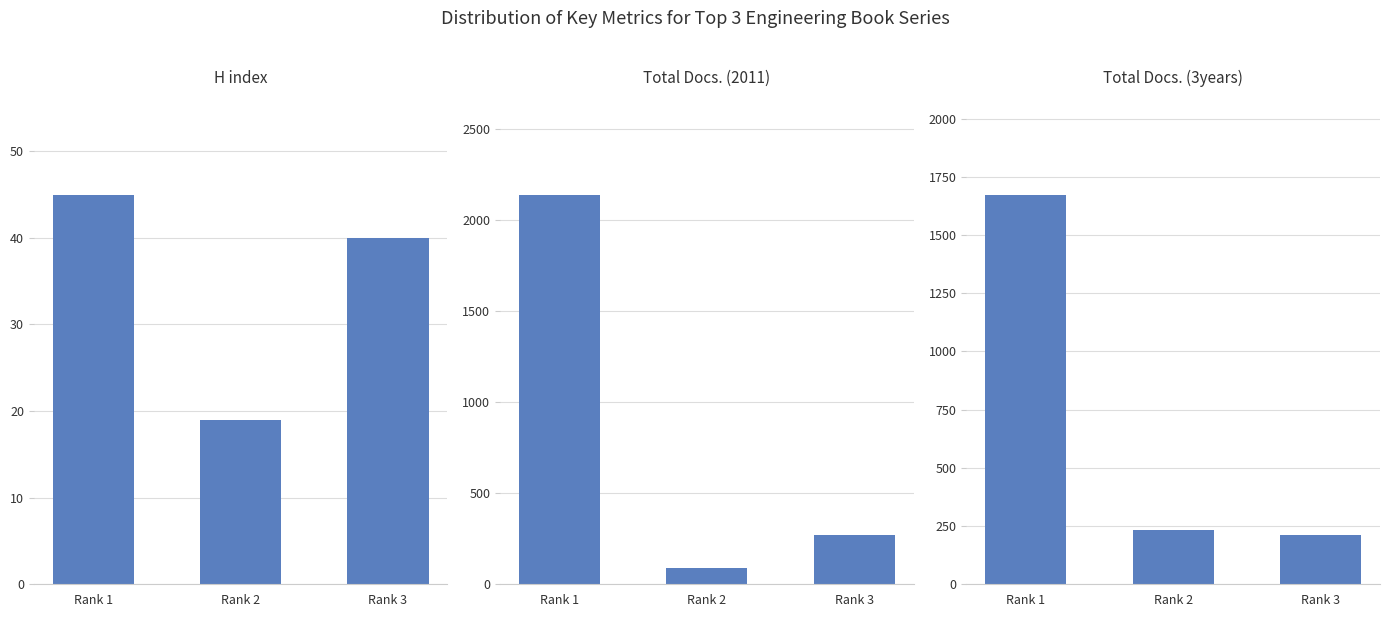

Which has a higher value, Rank 1 or Rank 3?

Rank 1